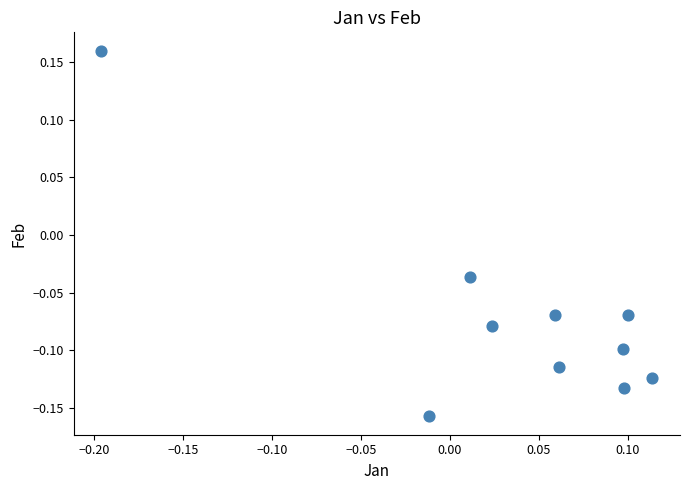

What is the range of Y values (max minus min)?

0.3